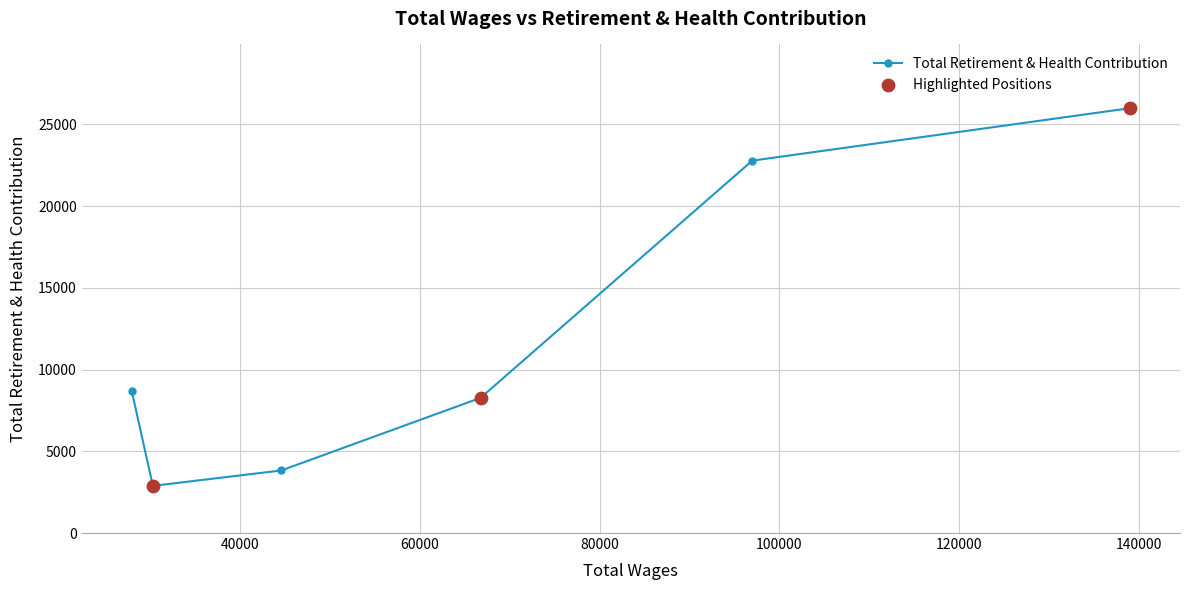

What is the change in value from Account Clerk I to Account Clerk II?

+5831